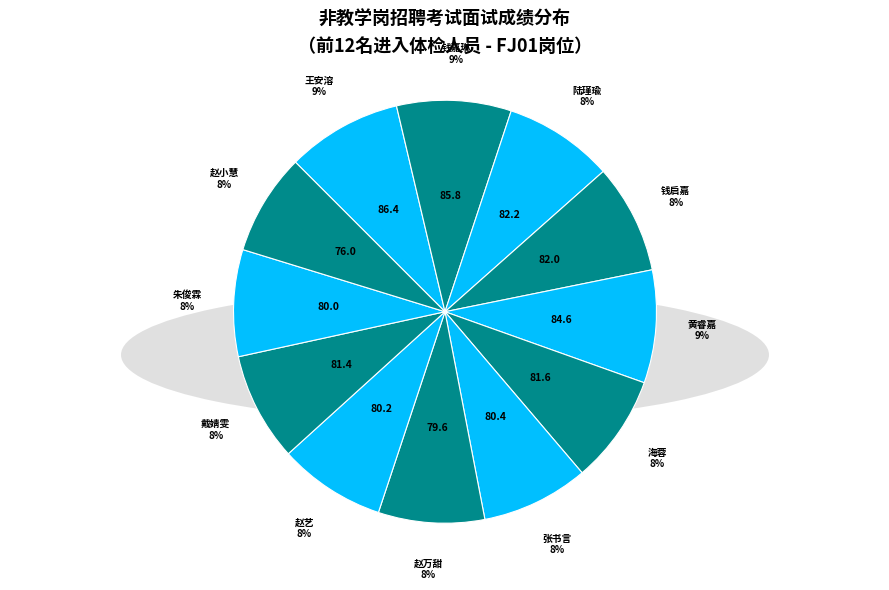

How many segments does this pie chart have?

12